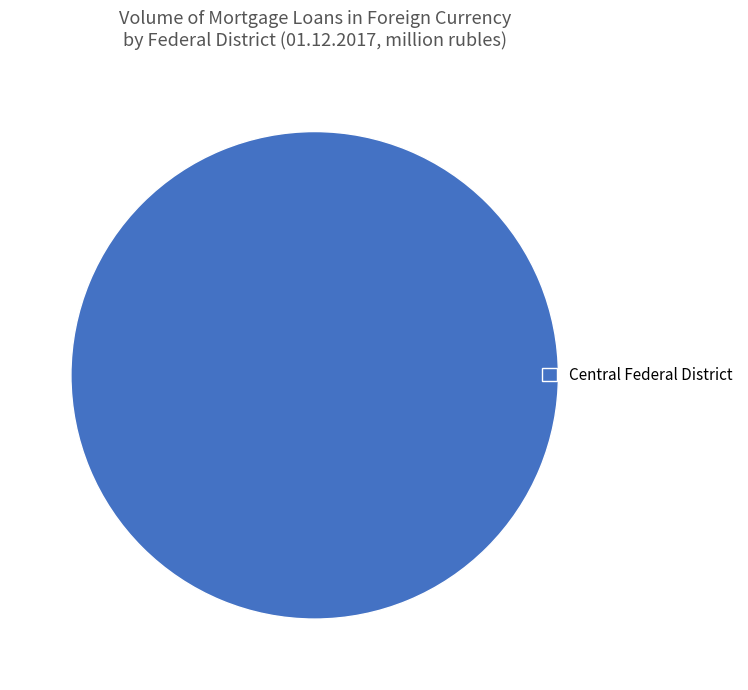

Rank the categories by value from lowest to highest.

Central Federal District